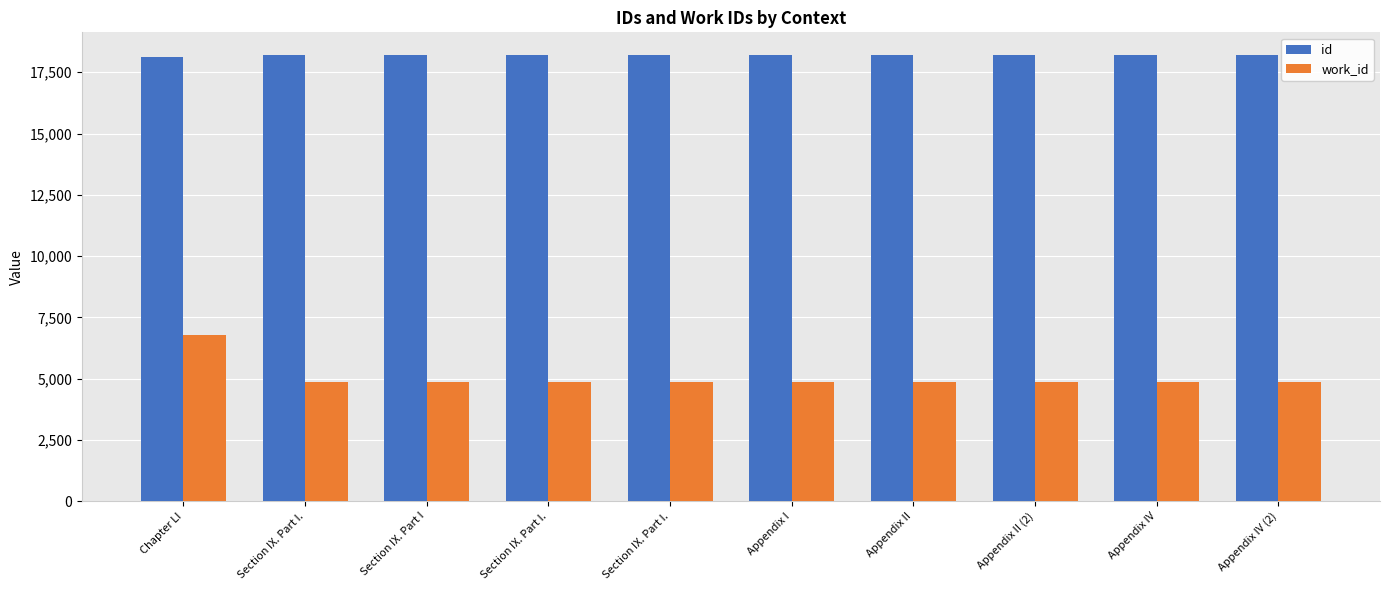

True or false: work_id has a value of 6529 at Section IX. Part I.

False